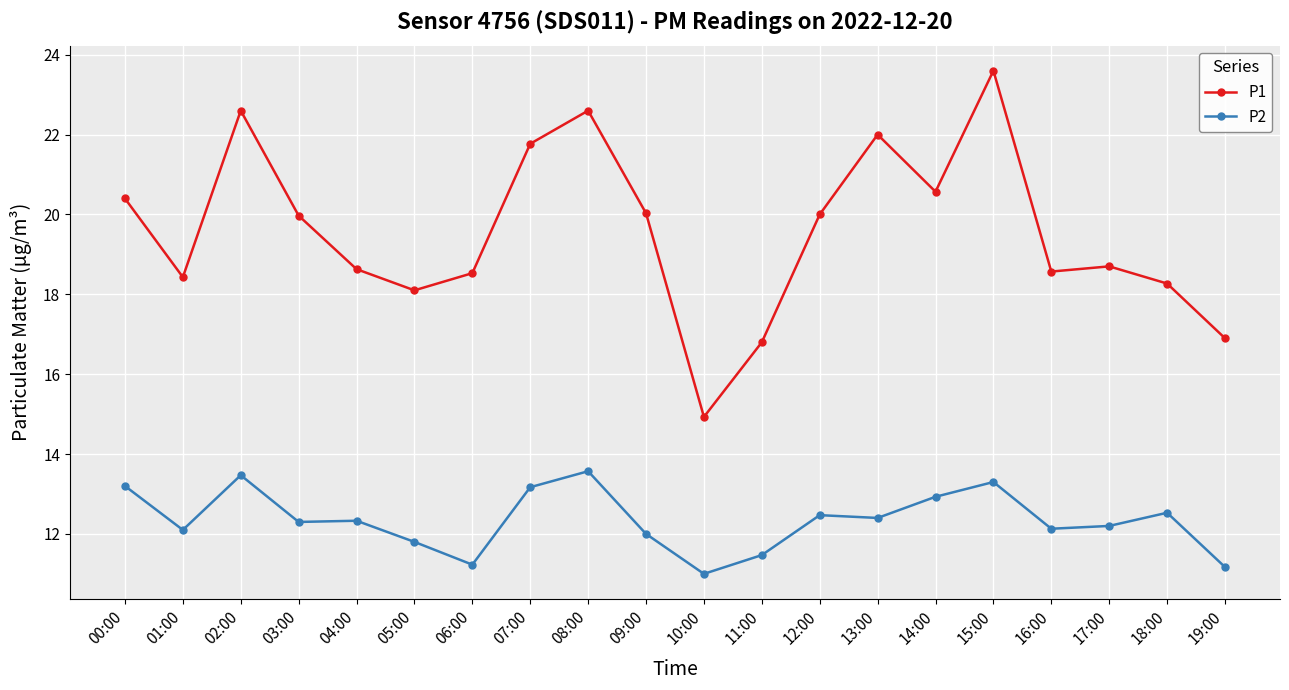

True or false: P1 and P2 cross at least once.

False